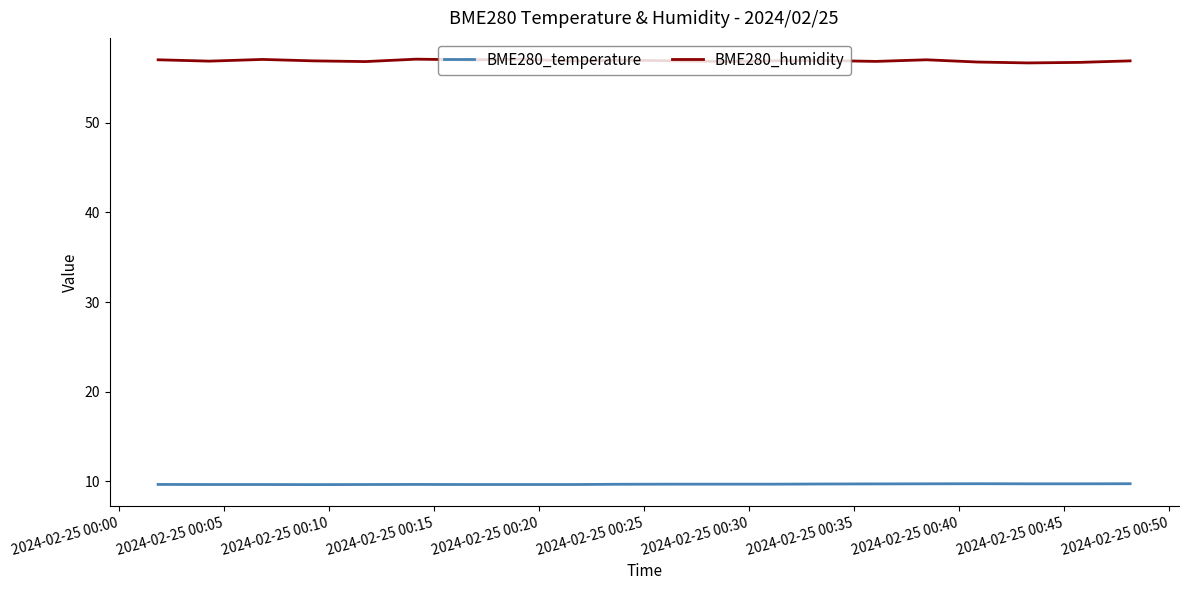

Which series has the largest total across all categories?

BME280_humidity